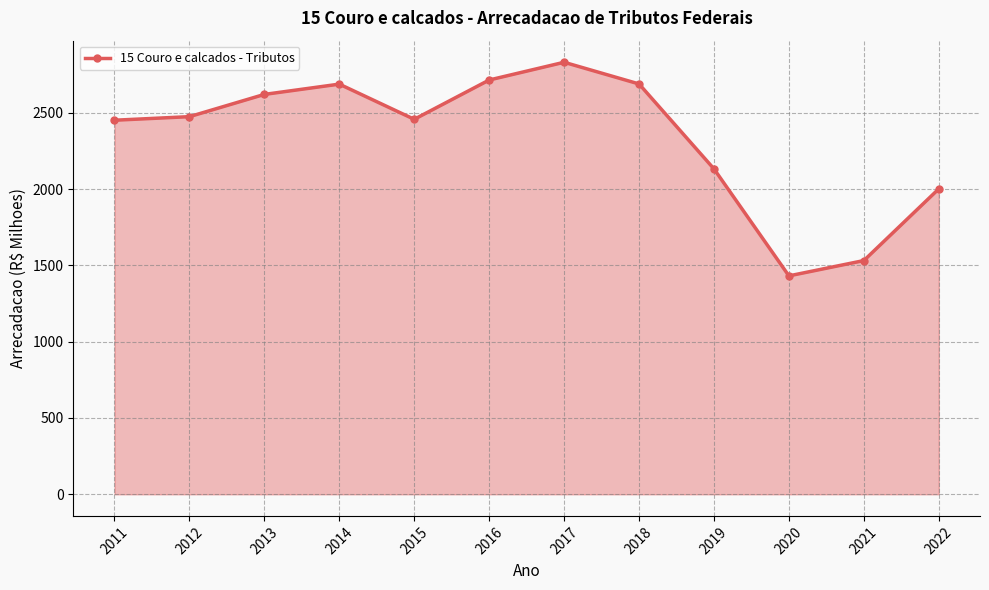

What value does the data have at 2020?

1431.3